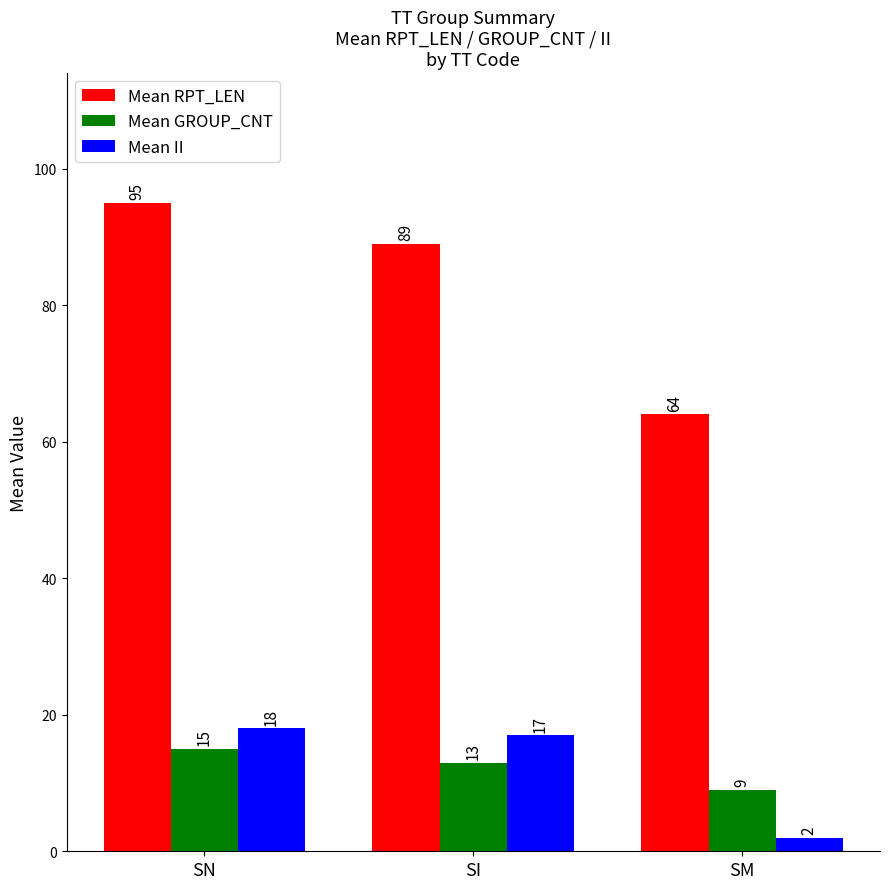

Where does the Mean RPT_LEN series first go above 89?

SN